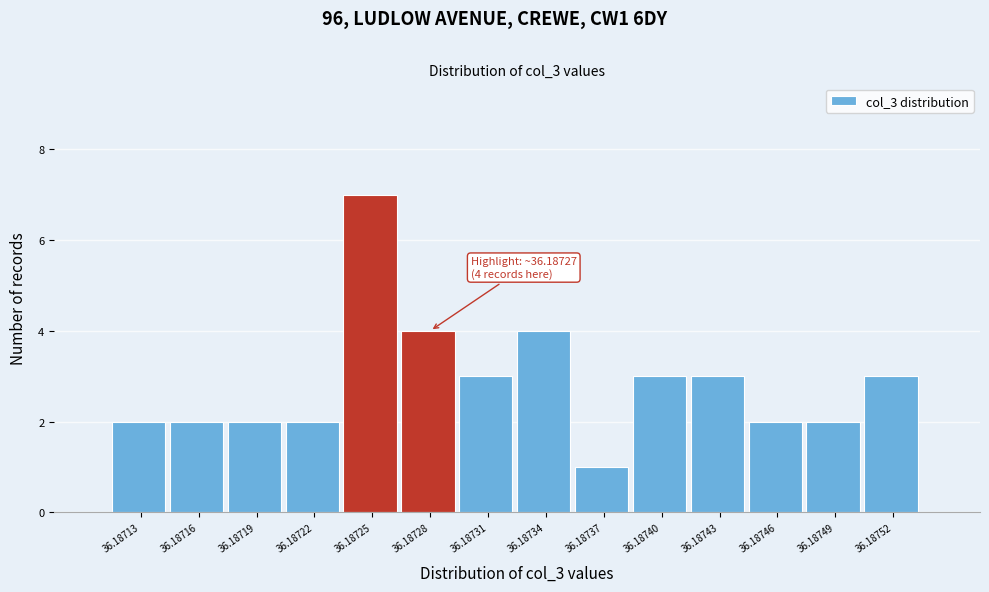

Reading left to right, what are all the values shown in this chart?

36.18713=2	36.18716=2	36.18719=2	36.18722=2	36.18725=7	36.18728=4	36.18731=3	36.18734=4	36.18737=1	36.18740=3	36.18743=3	36.18746=2	36.18749=2	36.18752=3